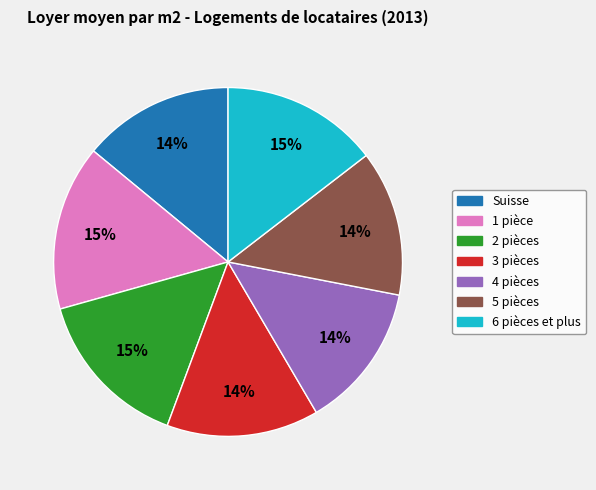

To the nearest percent, what portion does Suisse represent?

14%